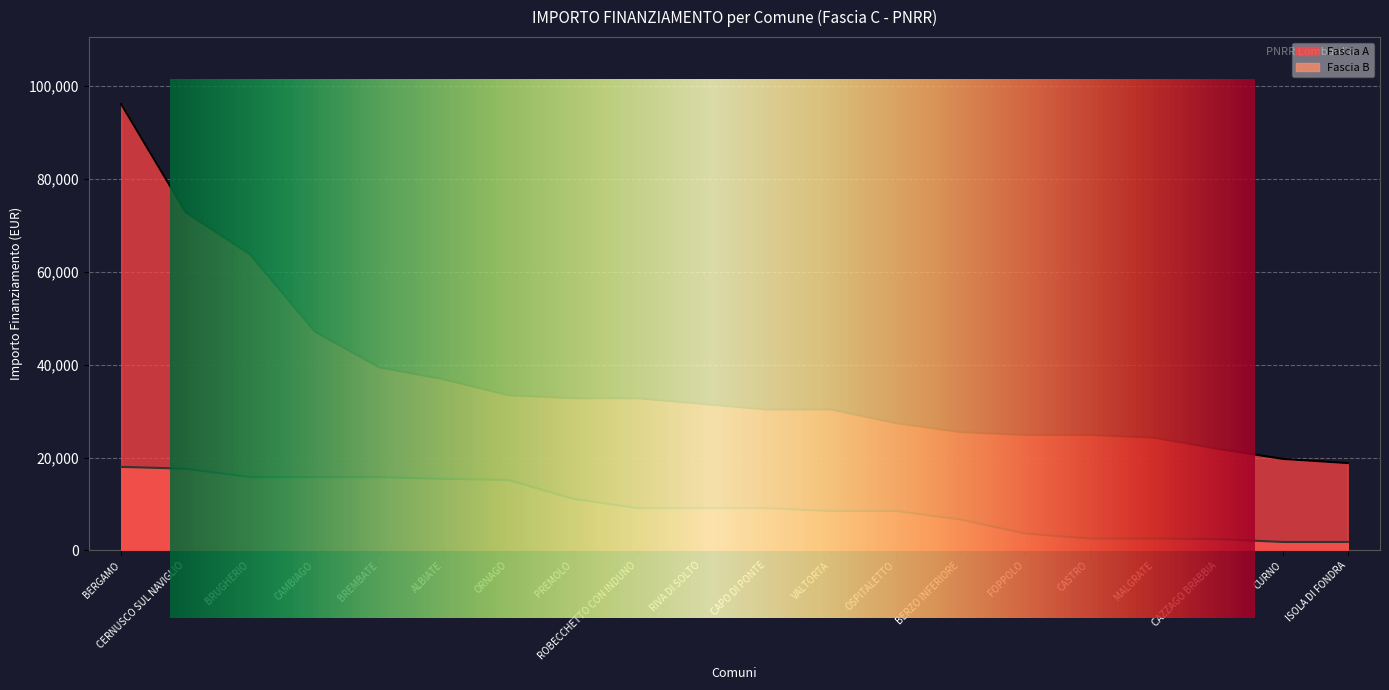

Between CERNUSCO SUL NAVIGLIO and OSPITALETTO, which series saw the biggest shift?

Fascia A